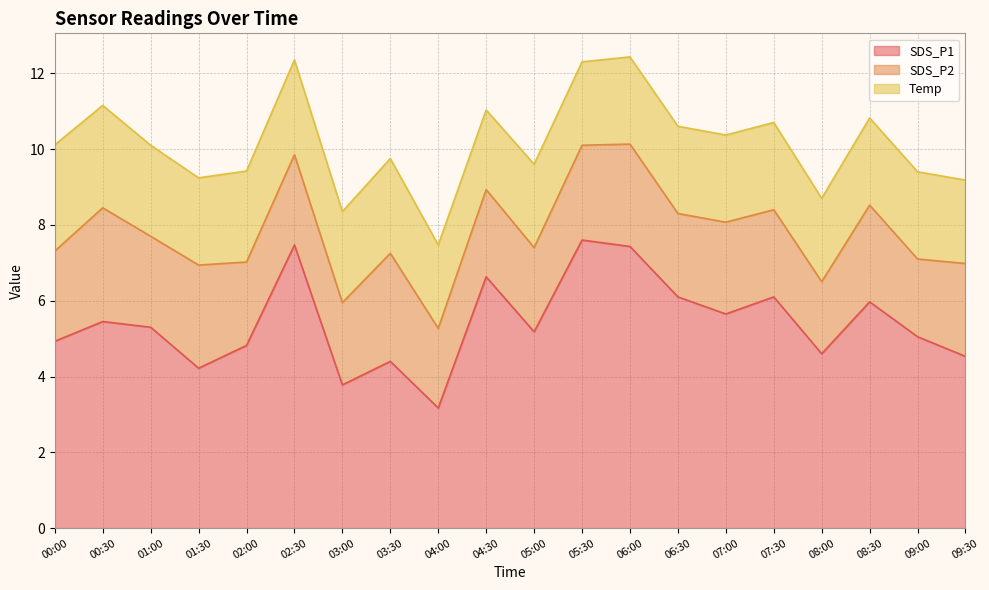

At which category is the sum across all series the highest?

06:00